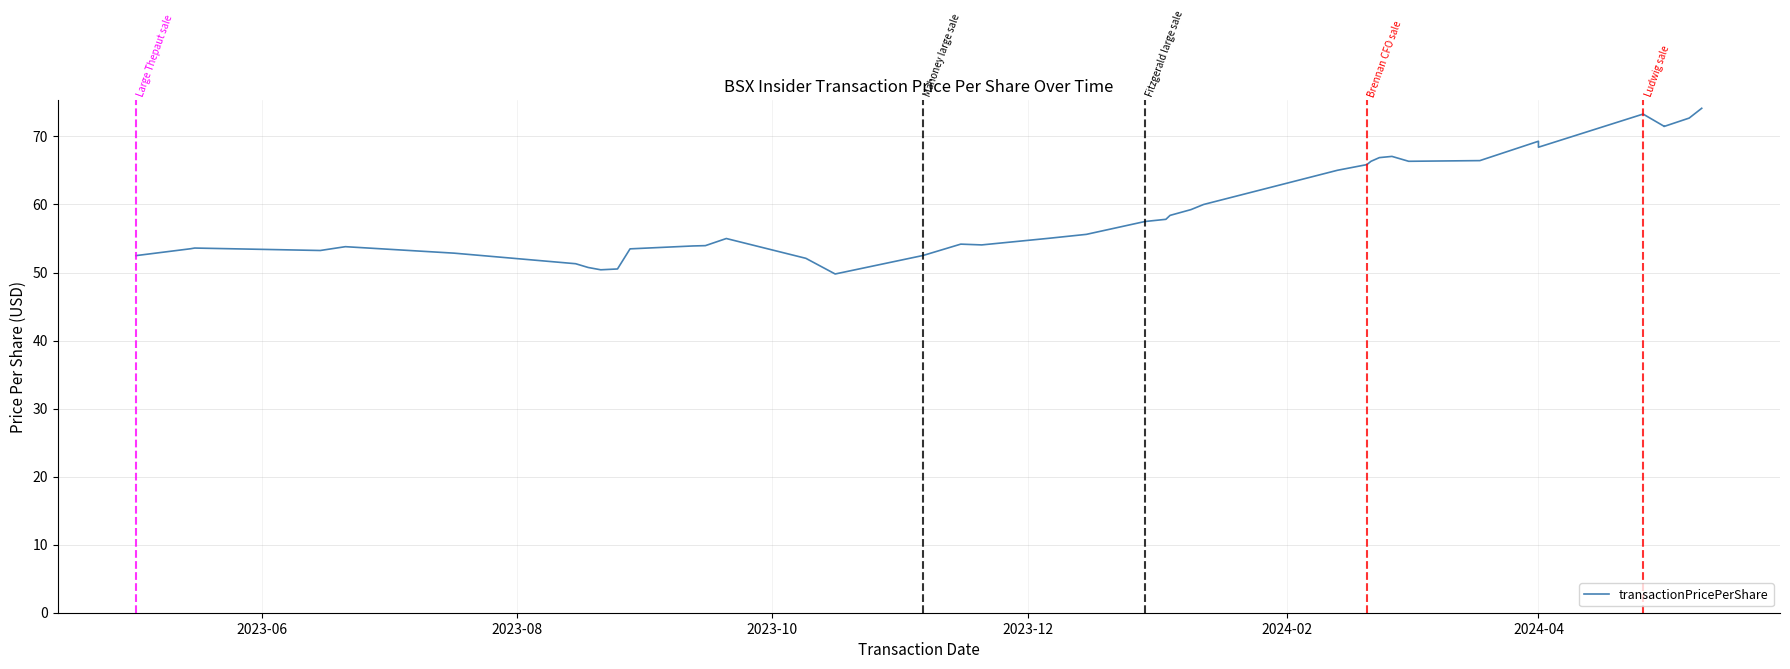

The chart shows a value of 76.4 at 20. True or false?

False